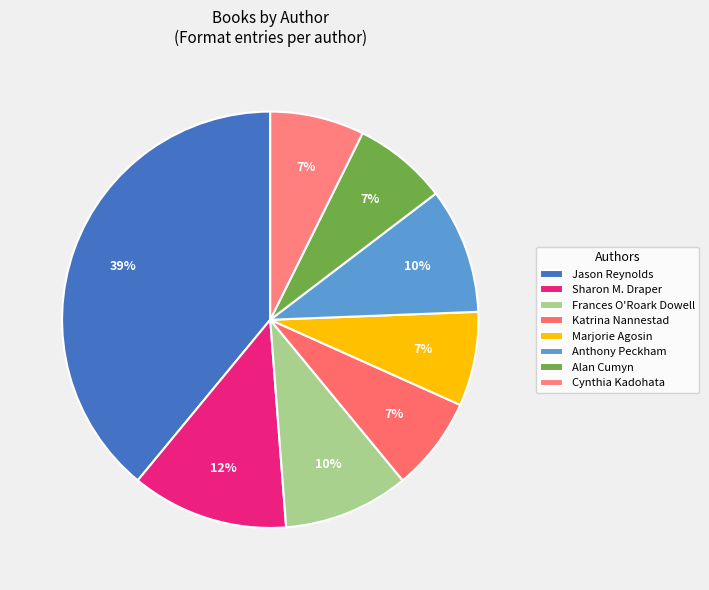

What is the largest slice in the pie chart?

Jason Reynolds